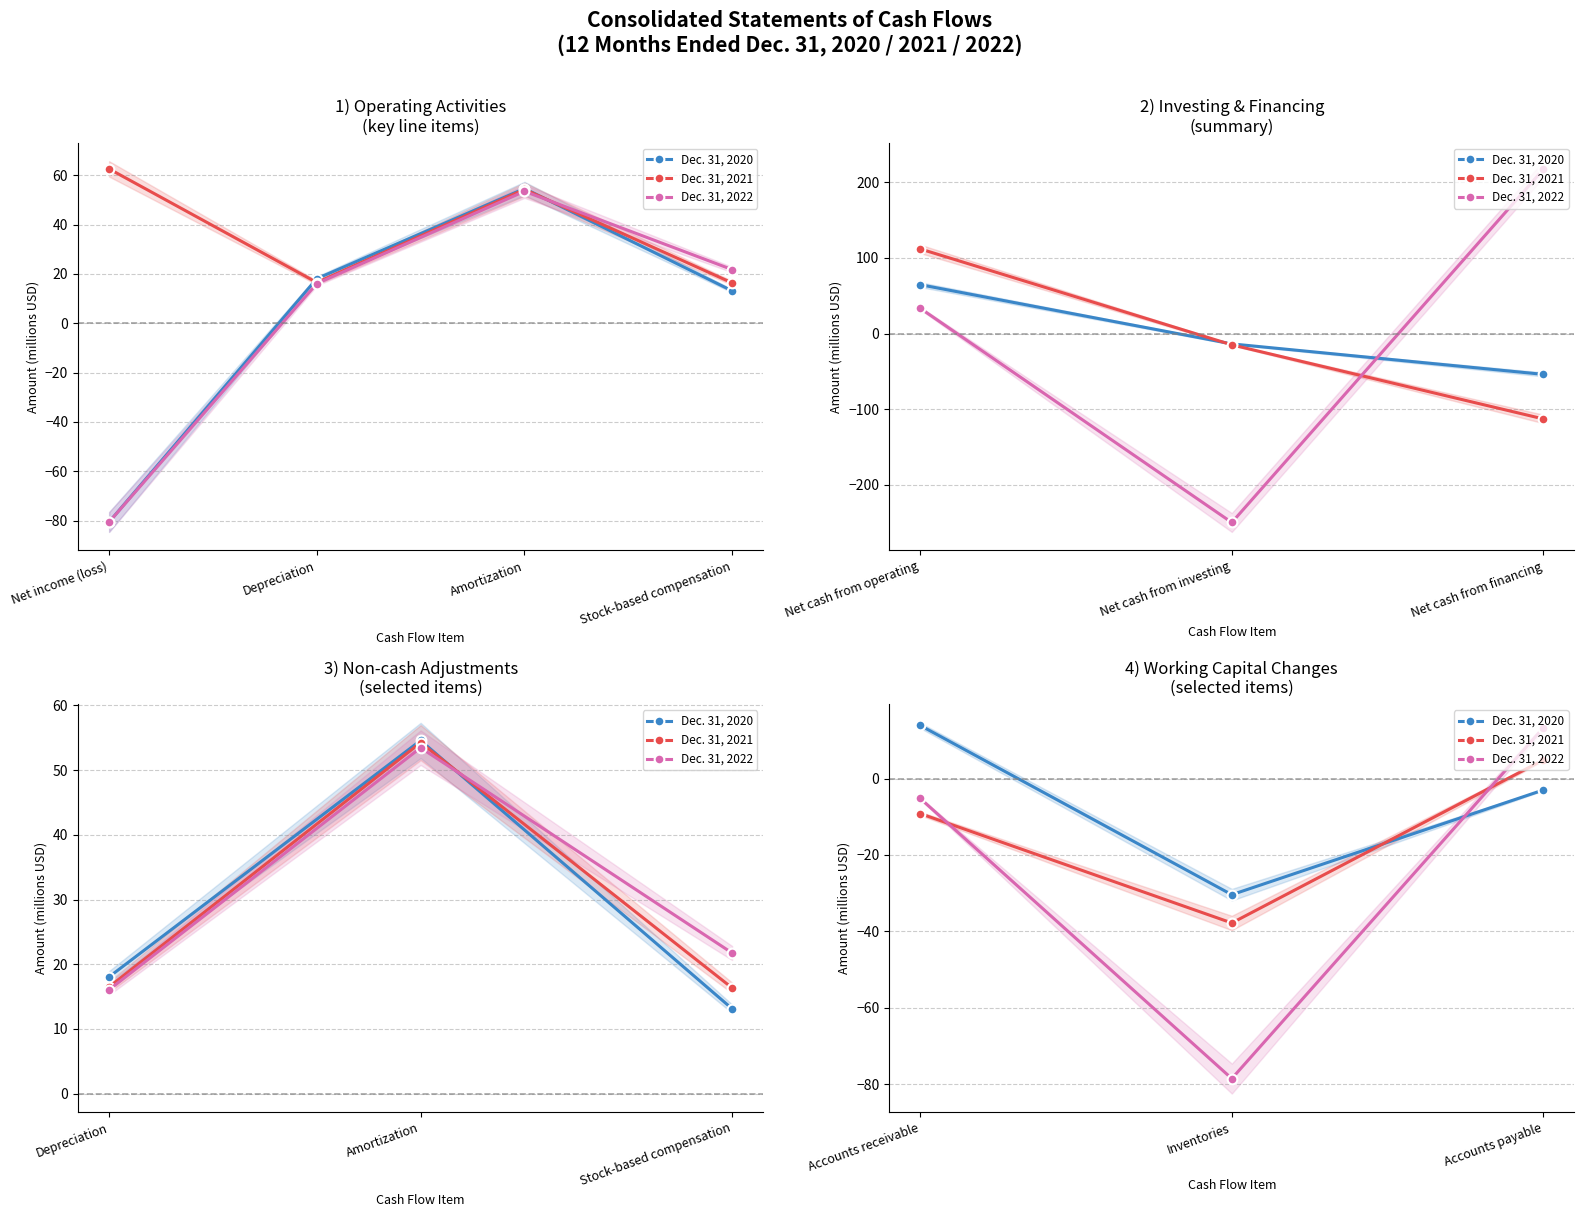

Rank the series at Inventories from lowest to highest value.

Dec. 31, 2022, Dec. 31, 2021, Dec. 31, 2020